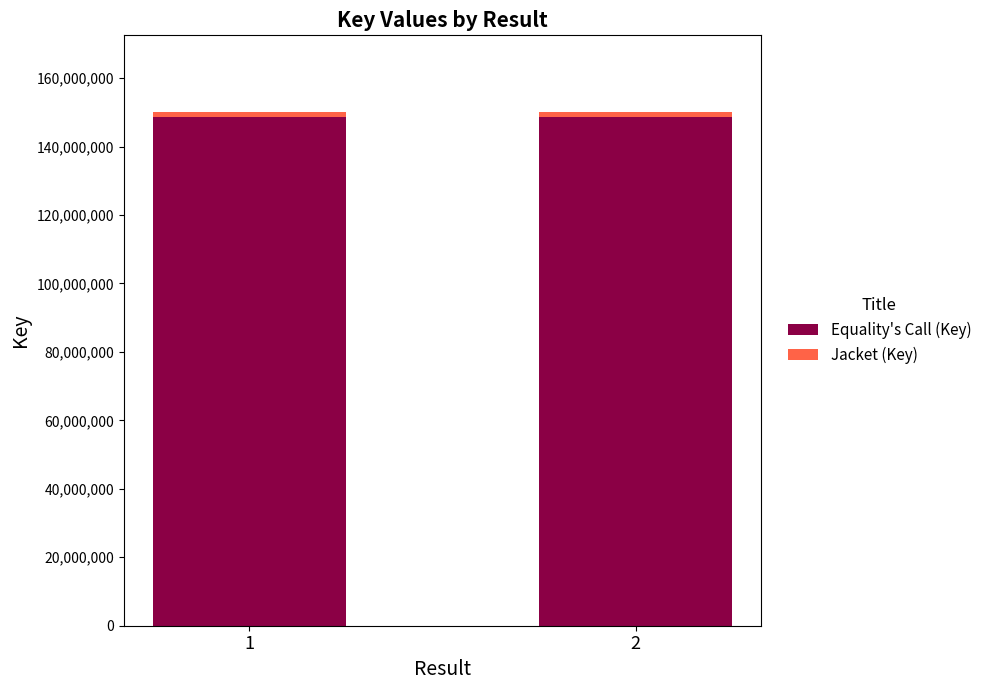

What is the average value of the Equality's Call (Key) series?

148569510